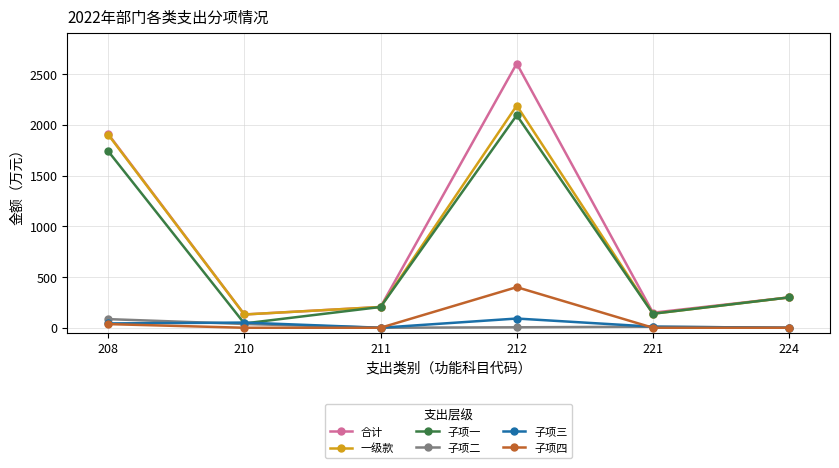

Which category has the highest value across all series?

212